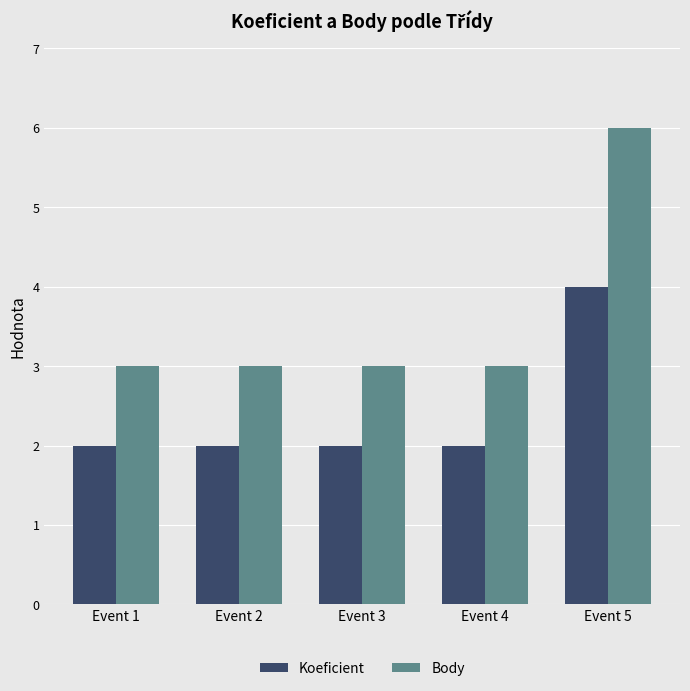

Which category has the highest value in the Koeficient series?

Event 5